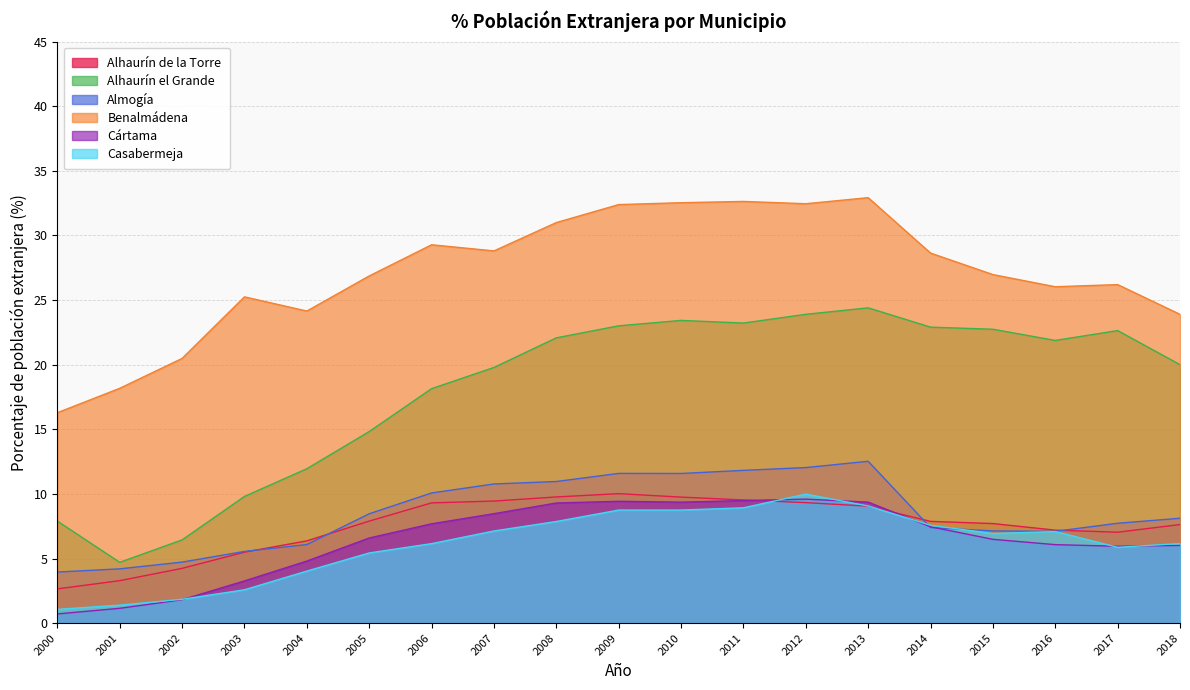

True or false: Almogía has more than 1 interior local peaks.

True